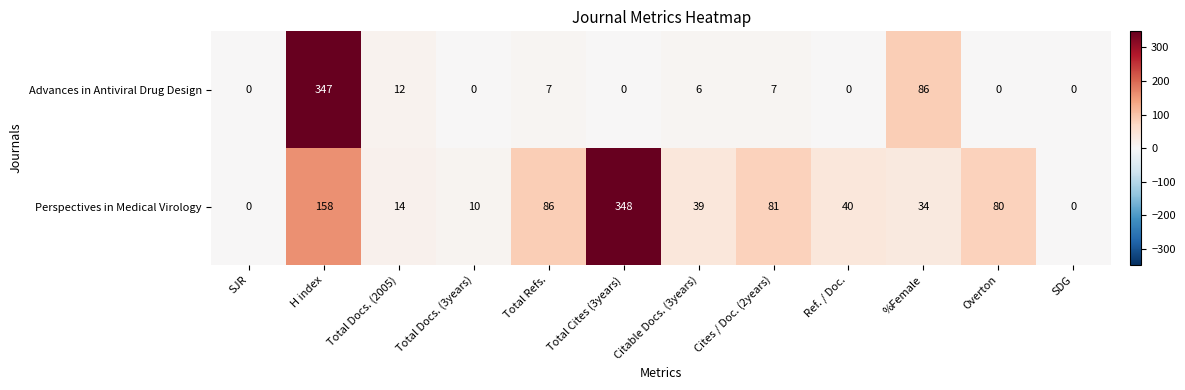

Which series has the widest spread of values?

Perspectives in Medical Virology